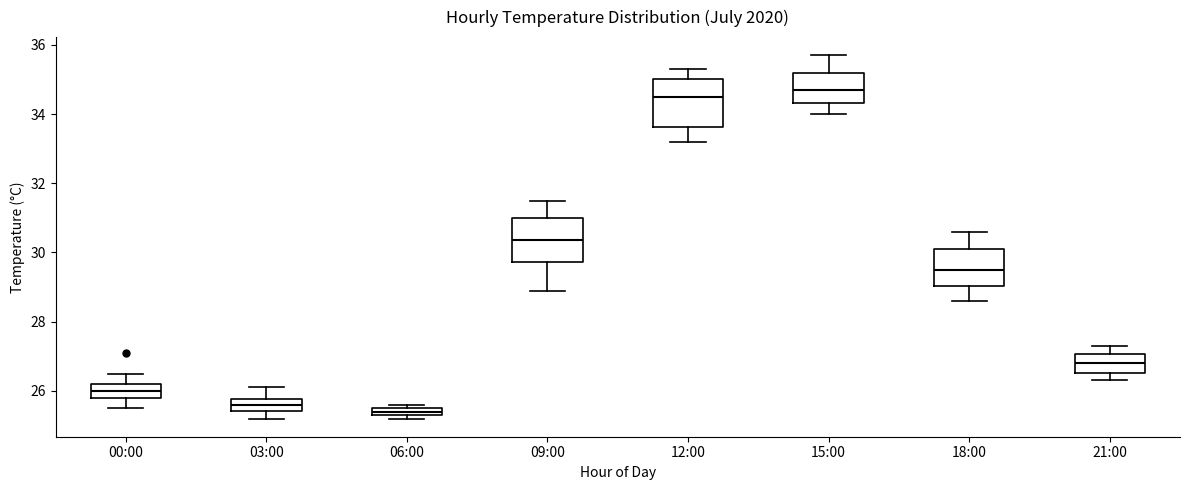

Which box's median line is the highest?

15:00